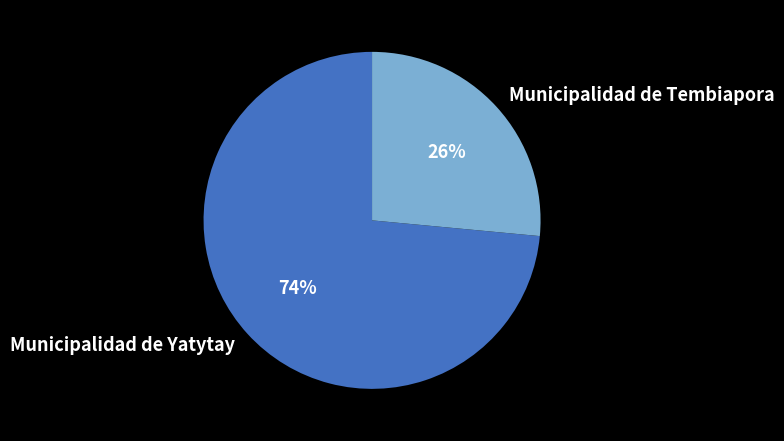

Is there any slice that represents more than half of the pie?

Yes